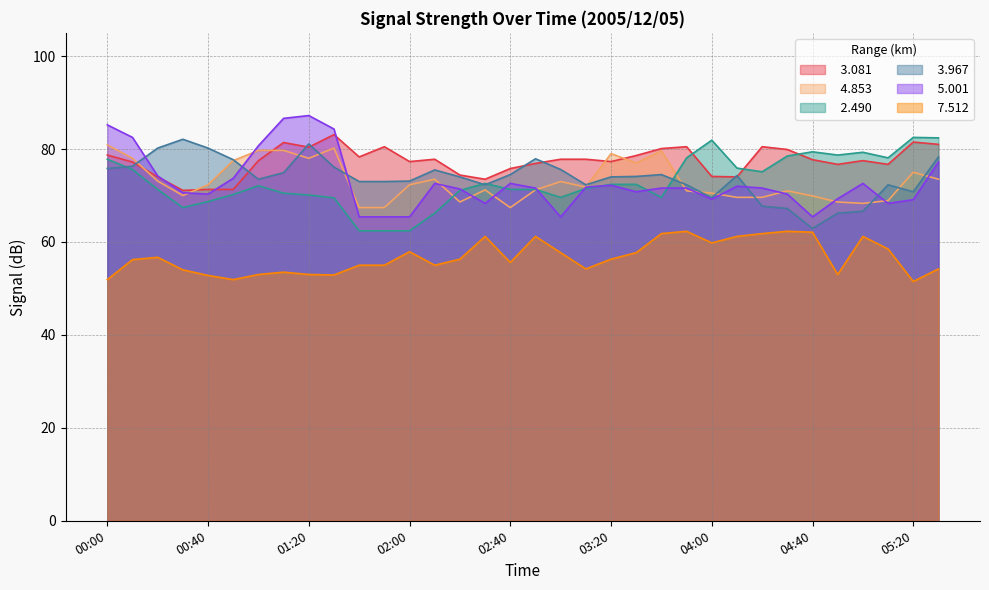

Which series has the widest spread of values?

  5.001